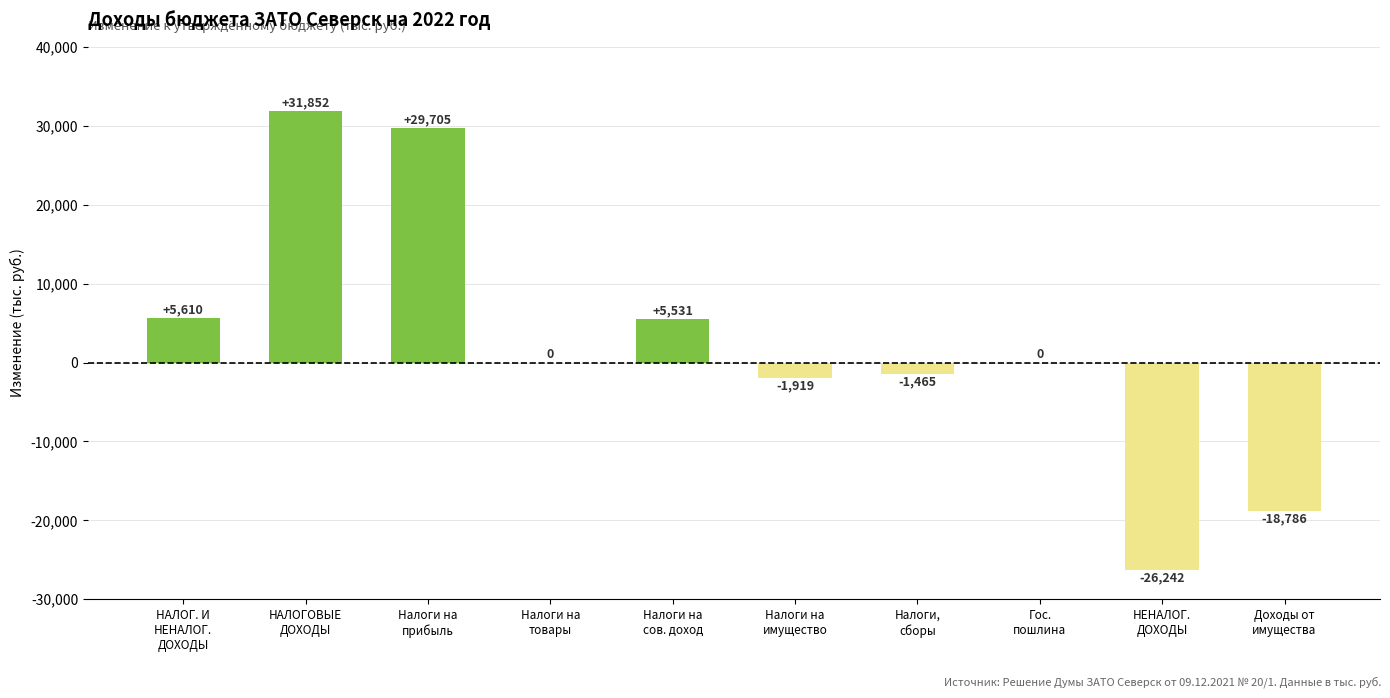

What is the difference between the values at НАЛОГОВЫЕ
ДОХОДЫ and Налоги на
товары?

31851.9